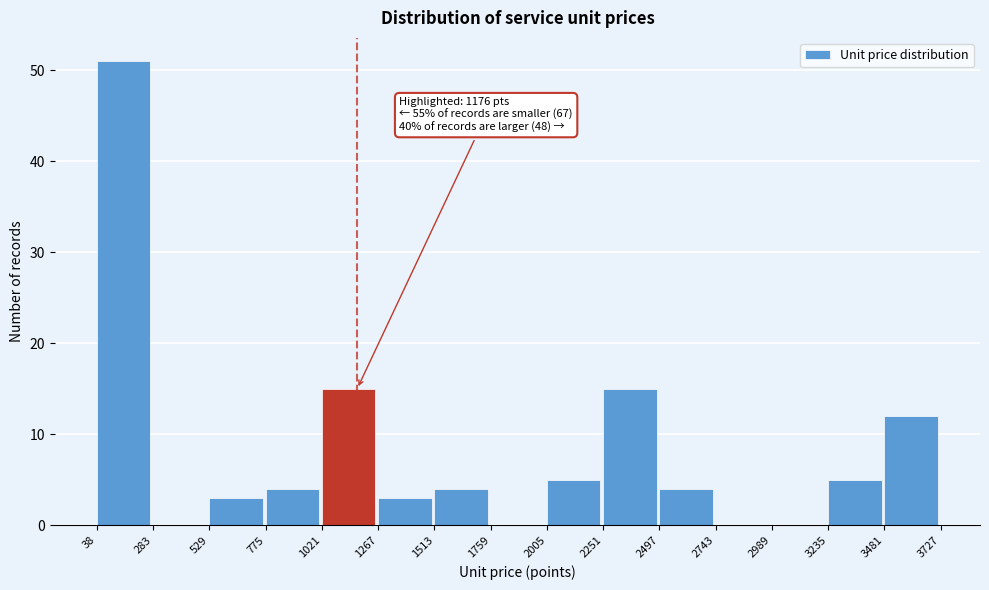

Which range on the x-axis has the tallest bar?

38 to 283